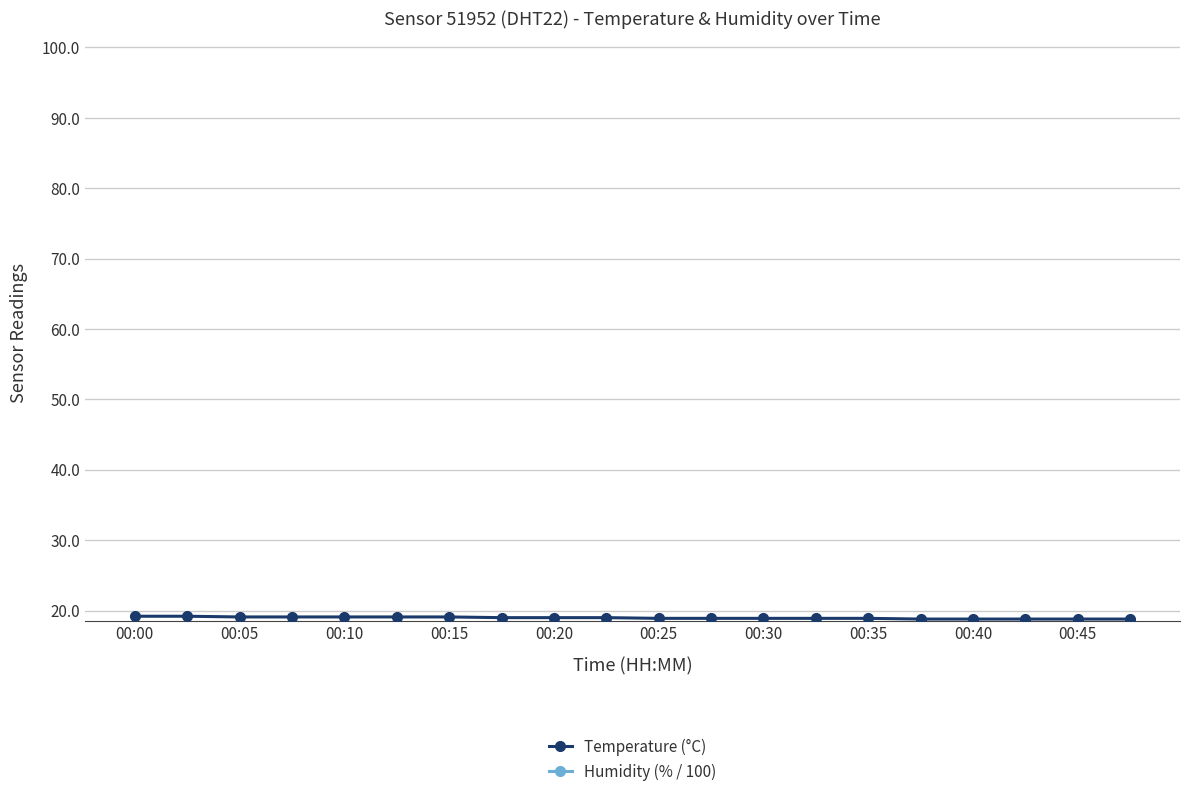

What is the sum of all Temperature (°C) values?

379.4